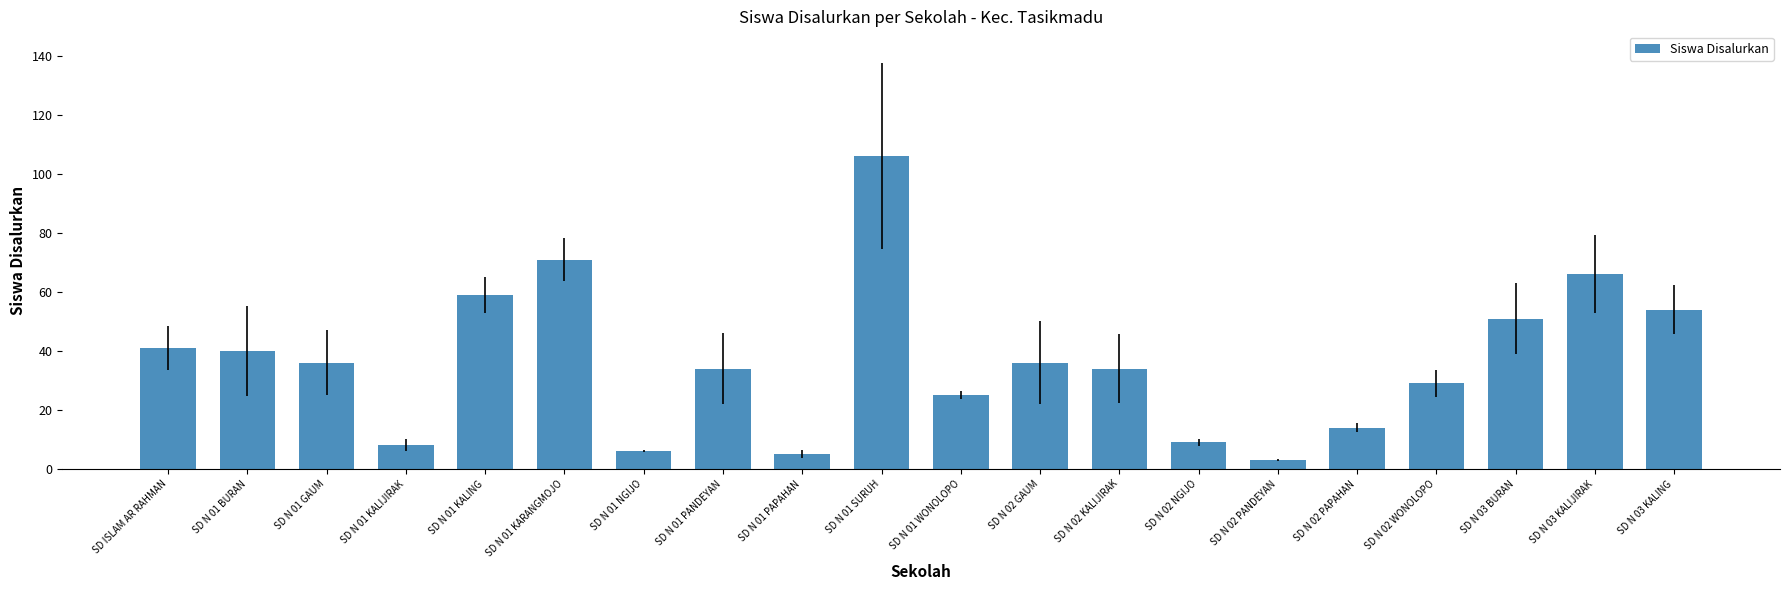

Approximately how many times larger is the value at SD N 01 GAUM compared to SD N 01 SURUH?

0.3